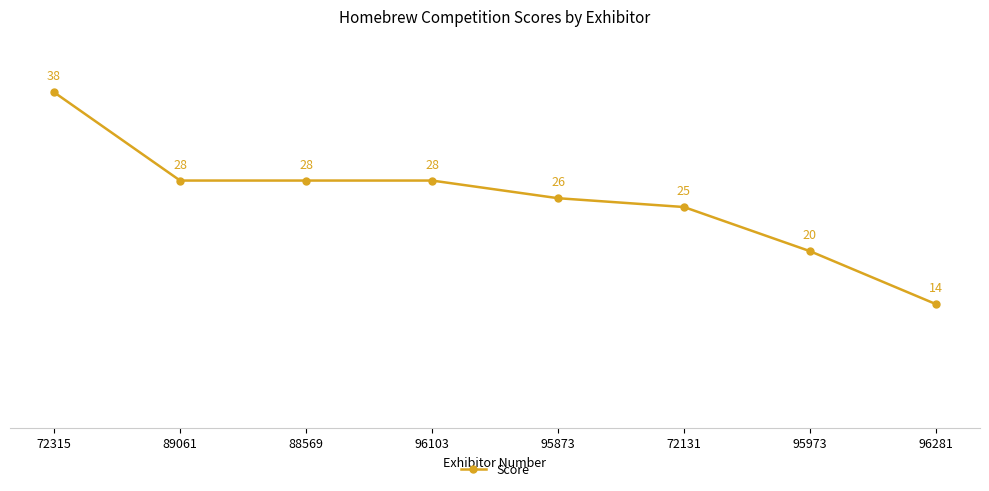

Is this an area chart (filled region under the line)?

No